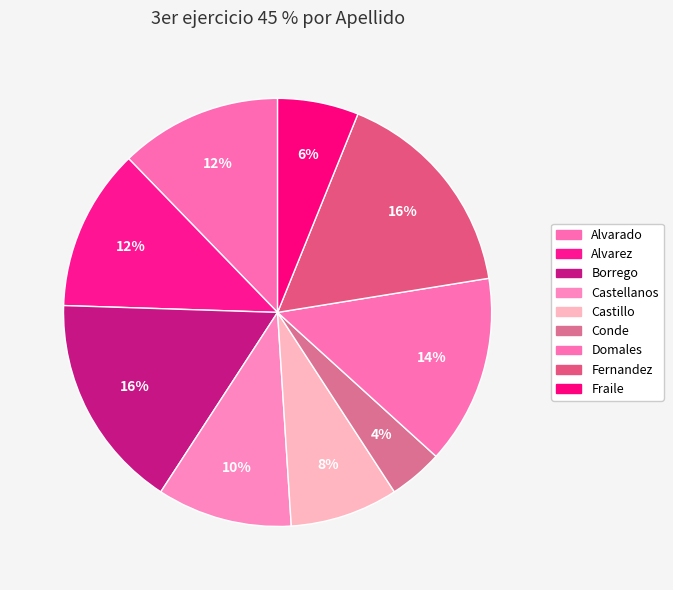

Is there any slice that represents more than half of the pie?

No